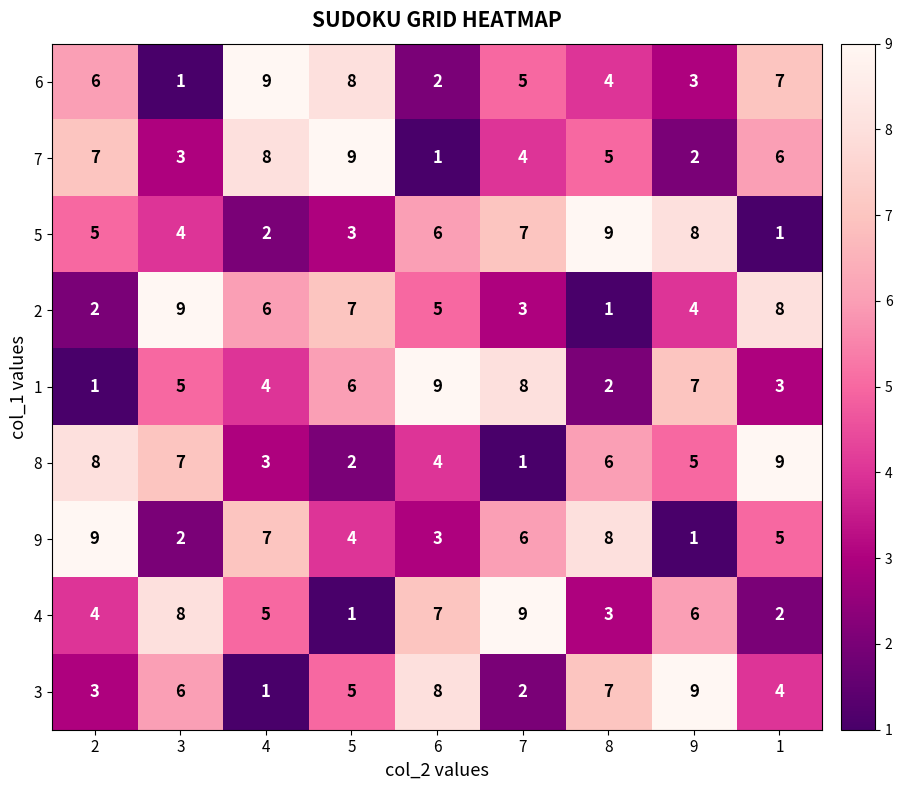

What is the total value across all series at 2?

45